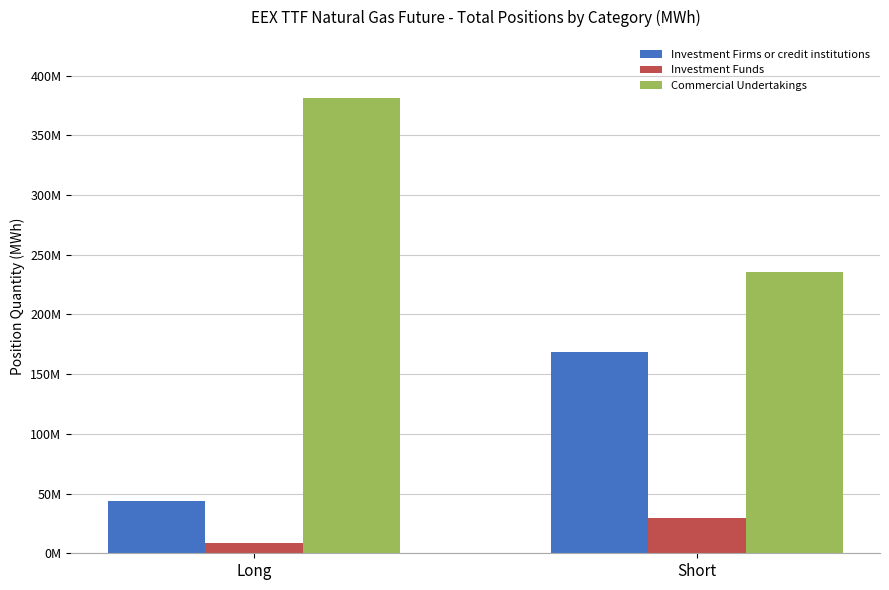

What are all the series names shown in the legend?

Investment Firms or credit institutions, Investment Funds, Commercial Undertakings